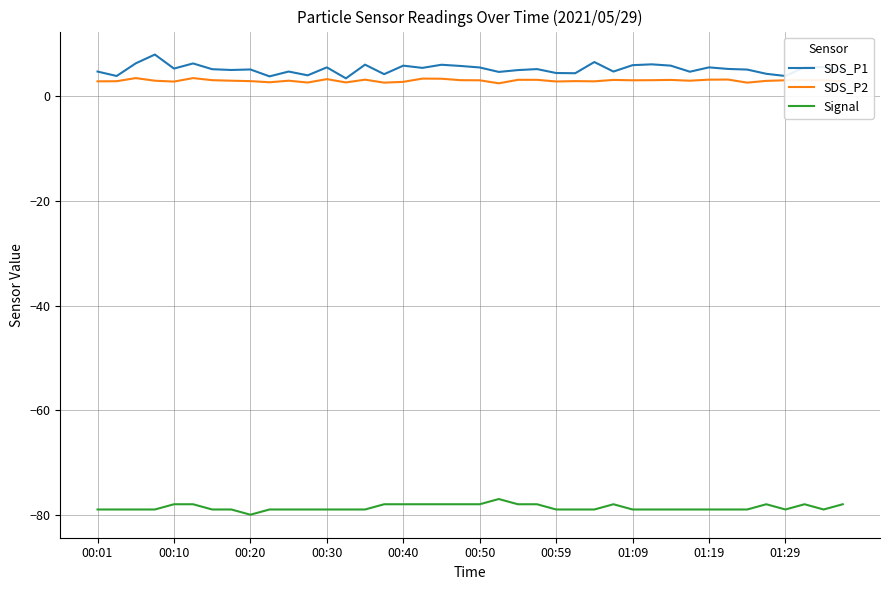

True or false: SDS_P1 and Signal intersect in this chart.

False